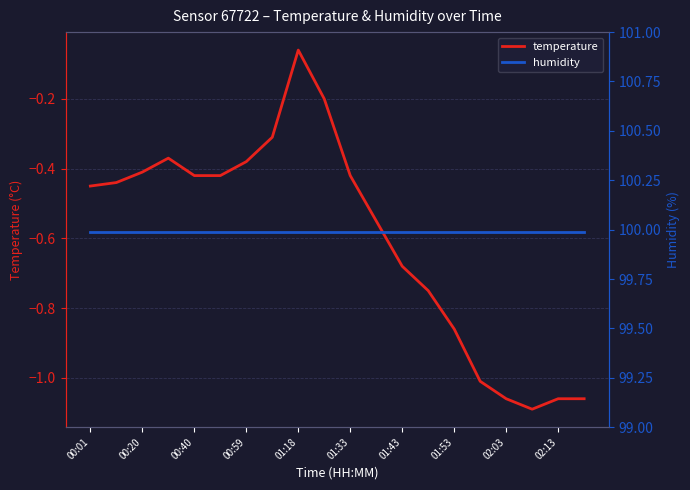

At which label does temperature reach its peak?

01:18